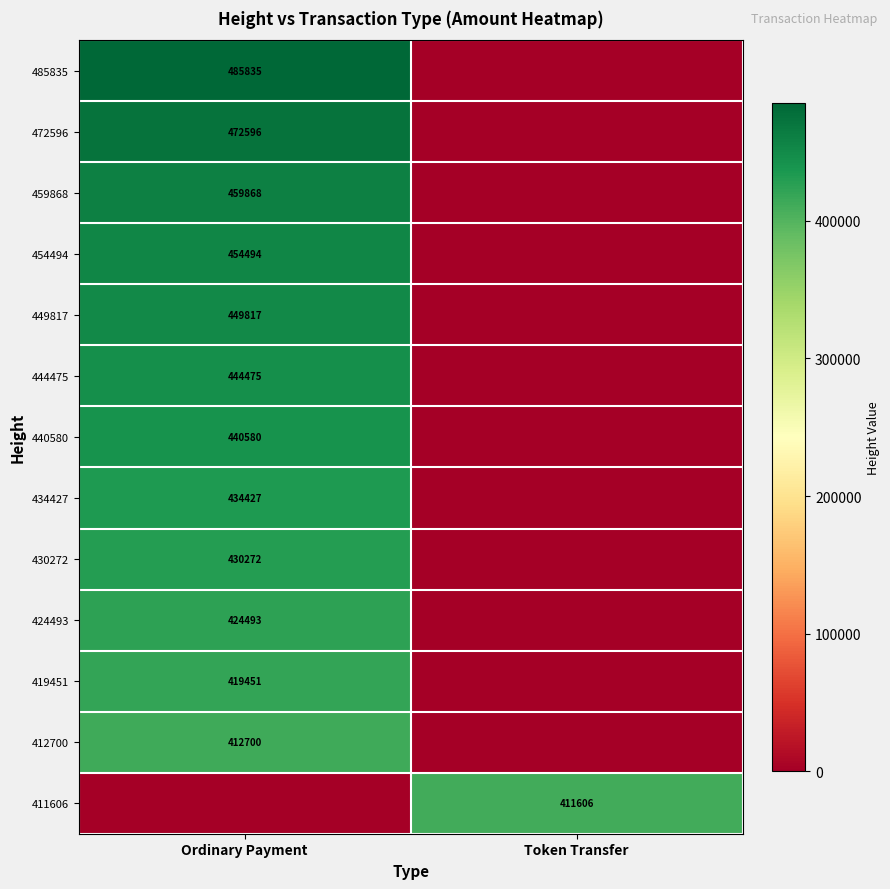

Is the value of 434427 at Ordinary Payment greater than the value of 440580 at Ordinary Payment?

No